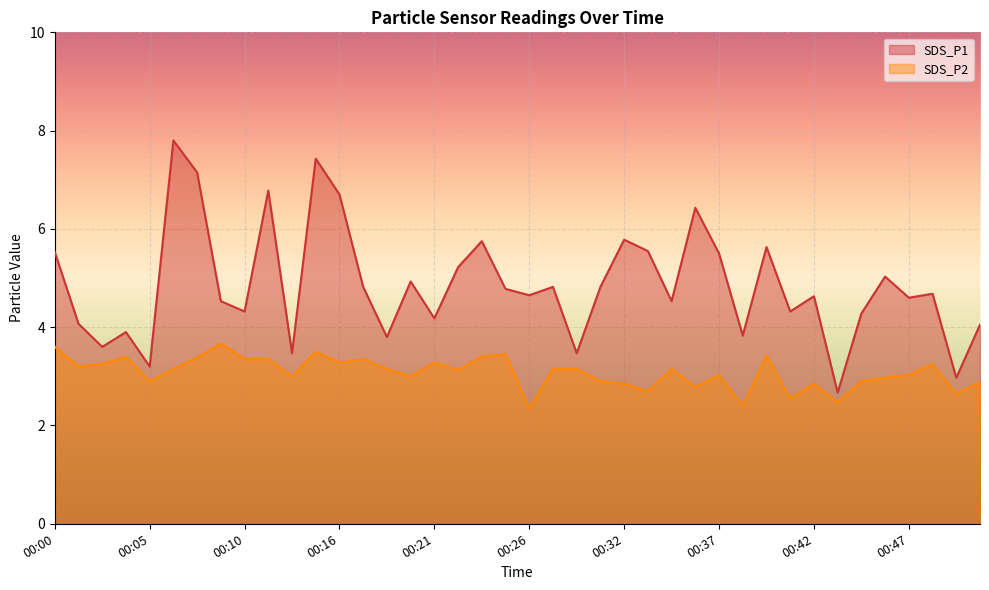

True or false: SDS_P2 and SDS_P1 cross at least once.

False